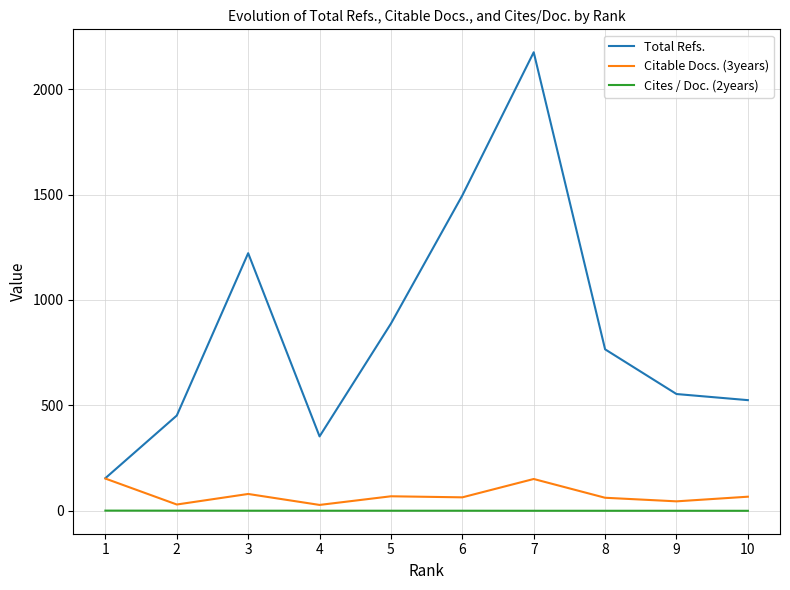

Between 2 and 6, which series saw the biggest shift?

Total Refs.